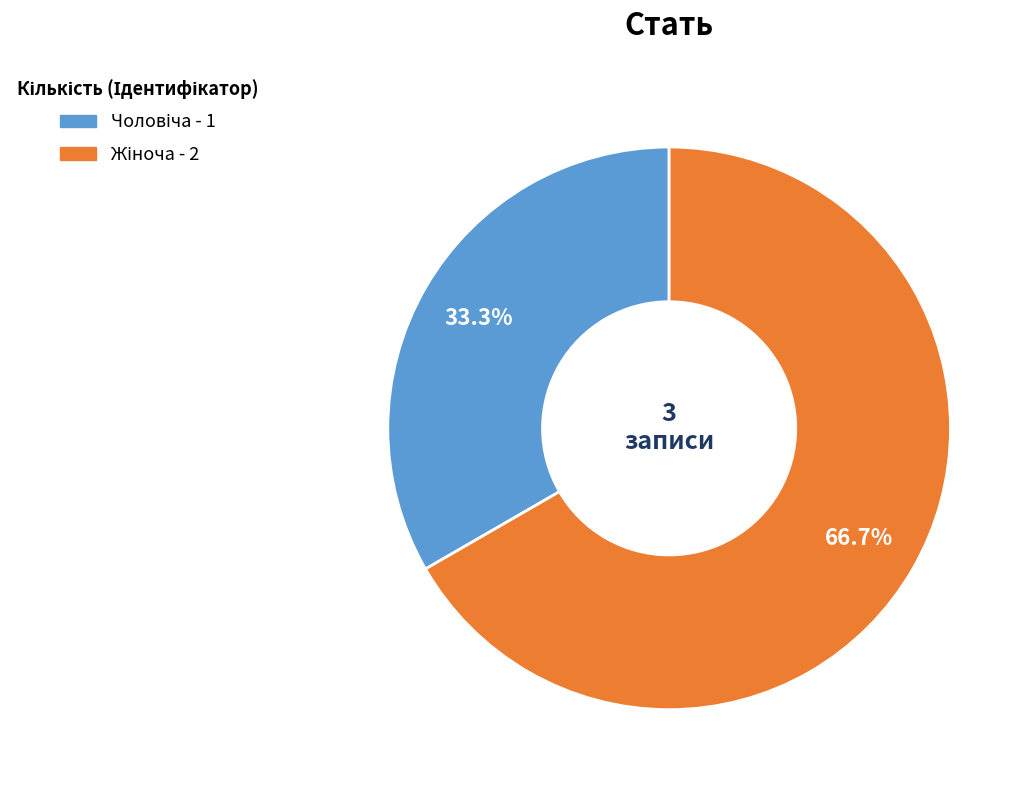

Is there a majority slice in this chart?

Yes